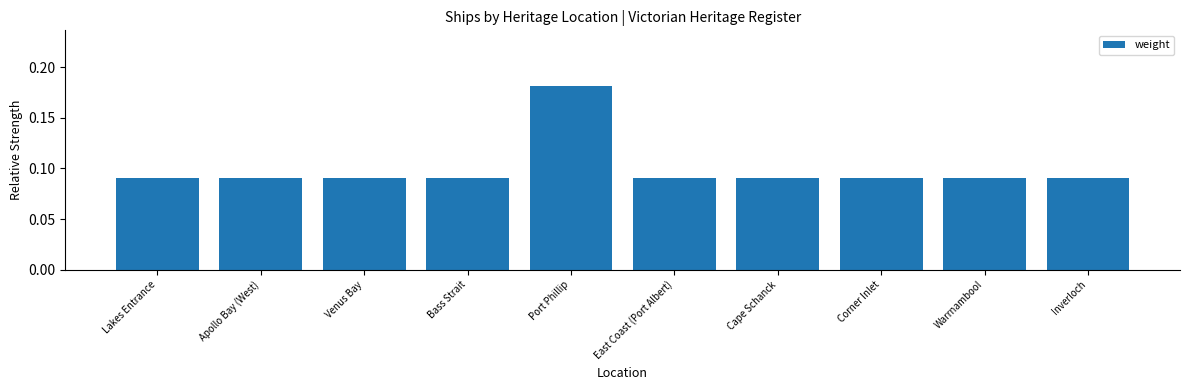

What position from the right is Inverloch?

1